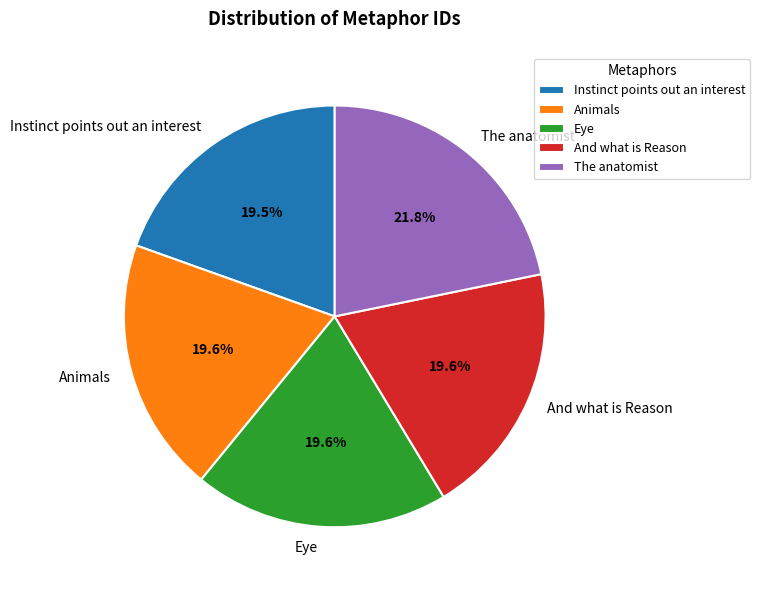

Is there any slice that represents more than half of the pie?

No